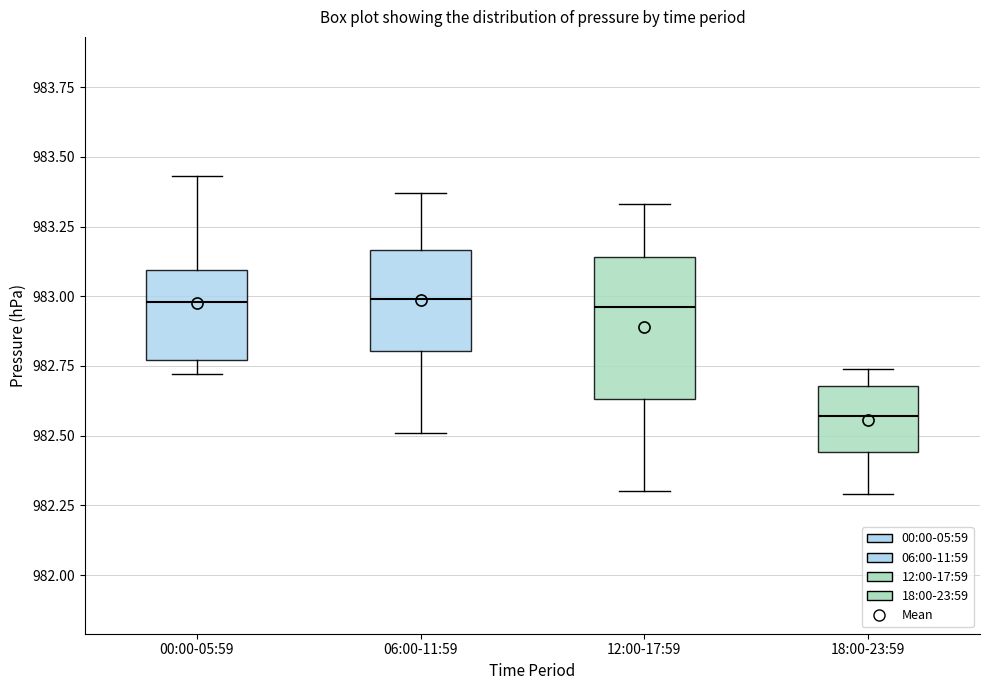

Reading left to right, transcribe this box plot: for each box, give where its median line is, the range the box spans, and where its two whiskers end, as read against the y-axis. The values are not printed on the chart, so give them approximately, as read against the axis.

00:00-05:59: median 983.00, box 982.75 to 983.10, whiskers 982.70 to 983.45
06:00-11:59: median 983.00, box 982.80 to 983.15, whiskers 982.50 to 983.35
12:00-17:59: median 982.95, box 982.65 to 983.15, whiskers 982.30 to 983.35
18:00-23:59: median 982.55, box 982.45 to 982.70, whiskers 982.30 to 982.75